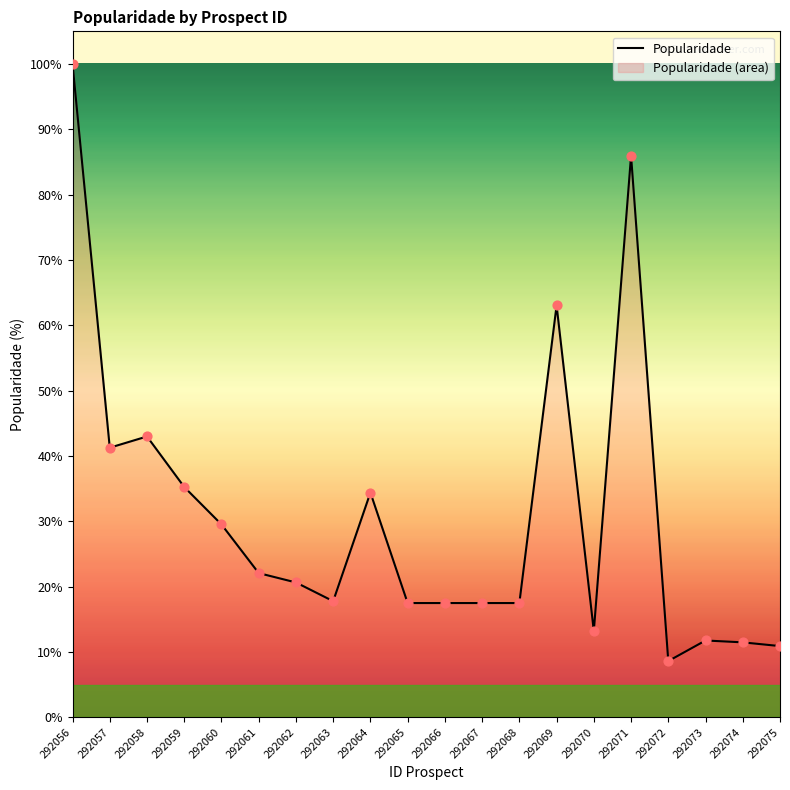

Between 292075 and 292067, which is larger?

292067